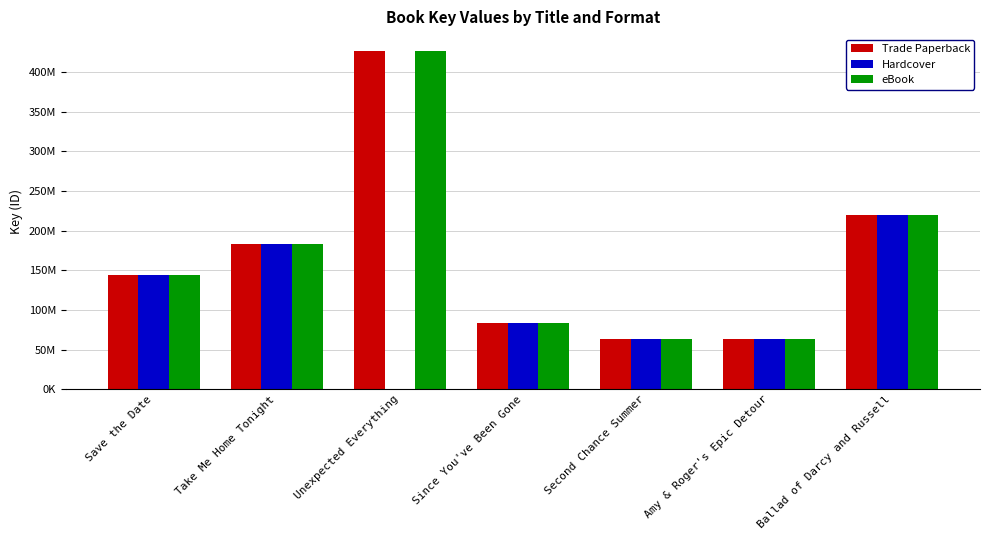

What is the label of the 4th bar from the right?

Since You've Been Gone